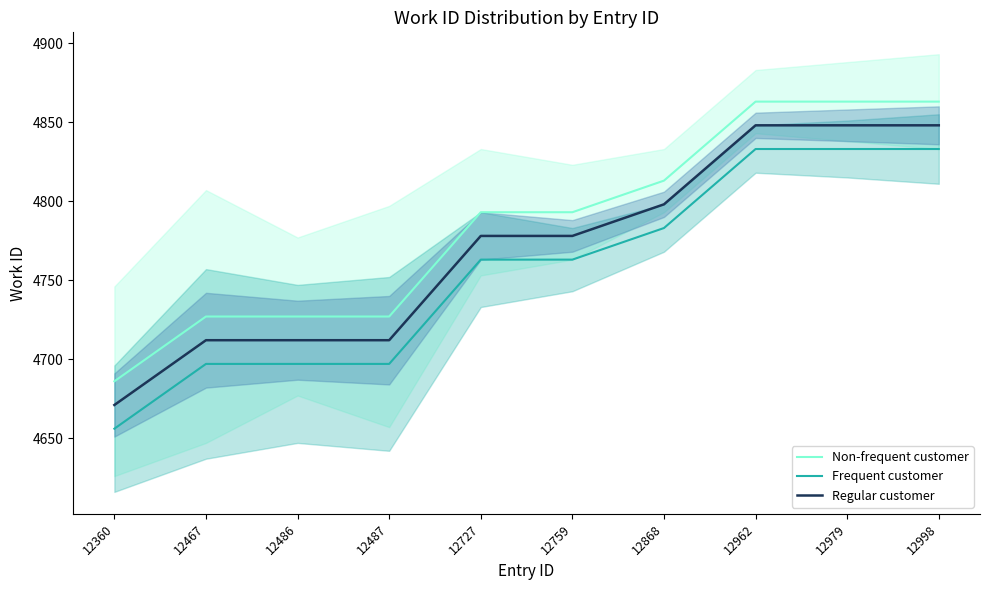

True or false: Frequent customer has a value of 4697 at 12487.

True